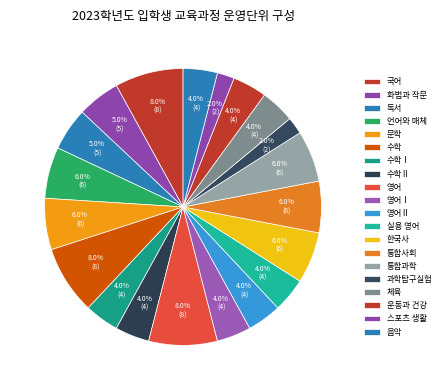

Rank the categories by value from highest to lowest.

국어, 수학, 영어, 언어와 매체, 문학, 한국사, 통합사회, 통합과학, 화법과 작문, 독서, 수학Ⅰ, 수학Ⅱ, 영어Ⅰ, 영어Ⅱ, 실용 영어, 체육, 운동과 건강, 음악, 과학탐구실험, 스포츠 생활